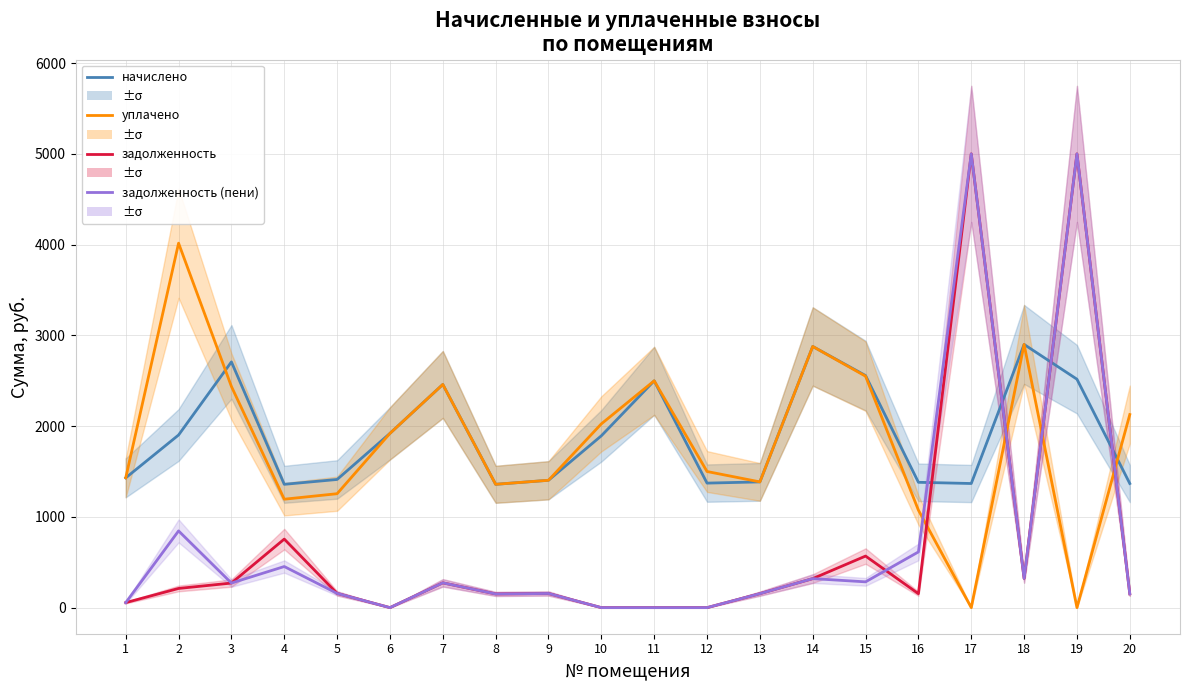

The уплачено series shows 2900.2 at 18. True or false?

True